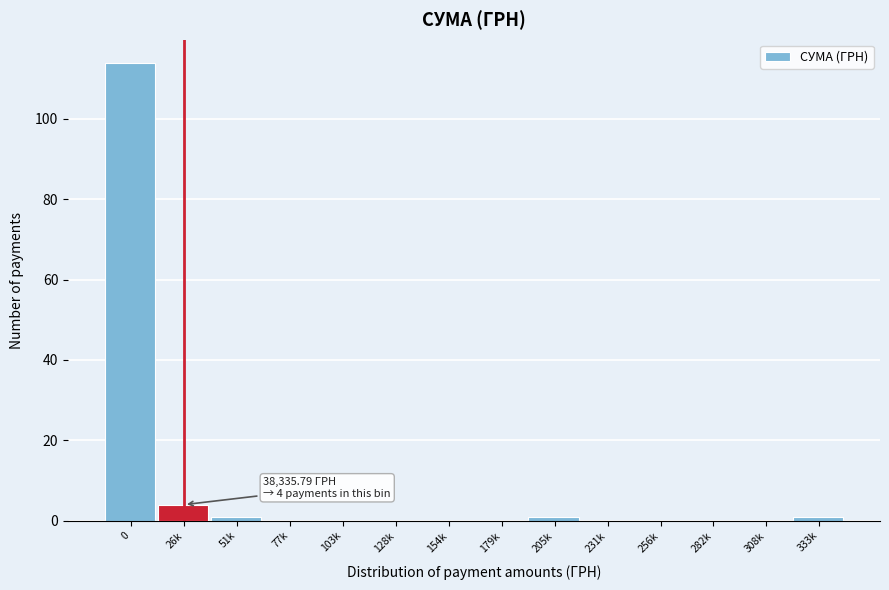

Reading left to right, what are all the values shown in this chart?

0=114	26k=4	51k=1	77k=0	103k=0	128k=0	154k=0	179k=0	205k=1	231k=0	256k=0	282k=0	308k=0	333k=1